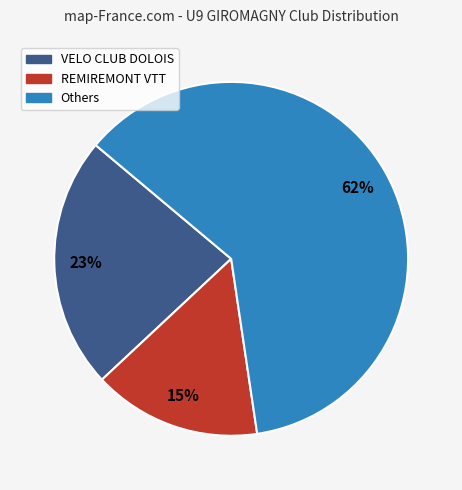

Is there a majority slice in this chart?

Yes